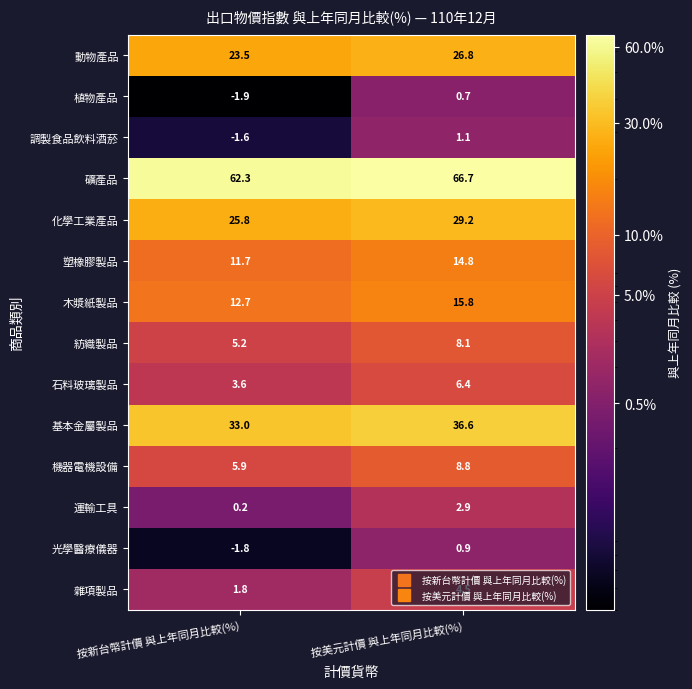

Count the number of data series in this chart.

14